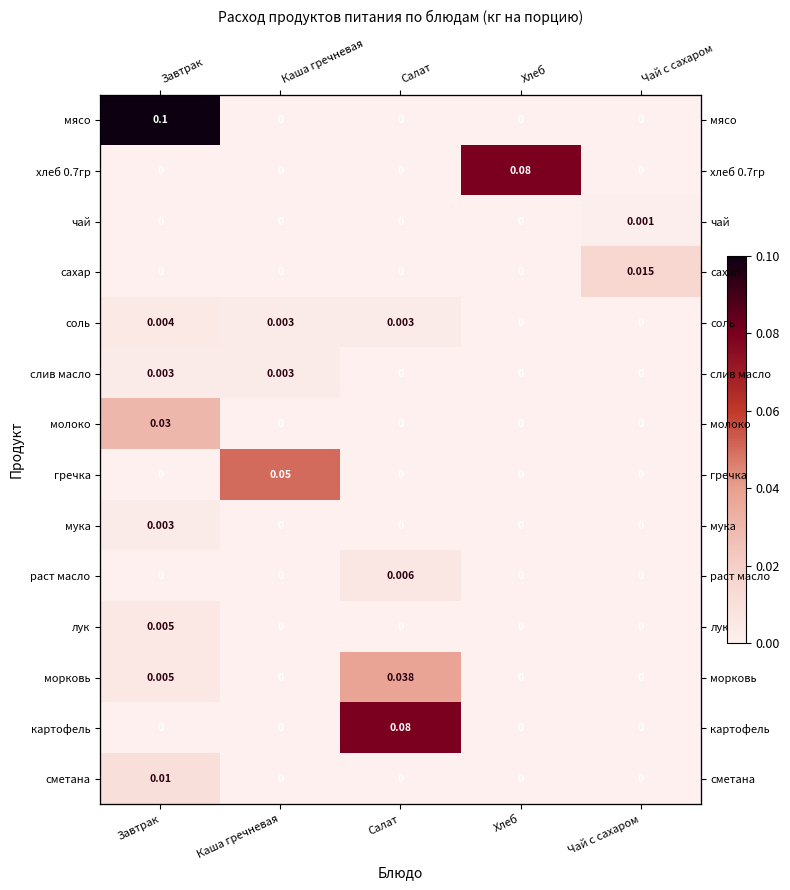

Which series has the largest total across all categories?

мясо